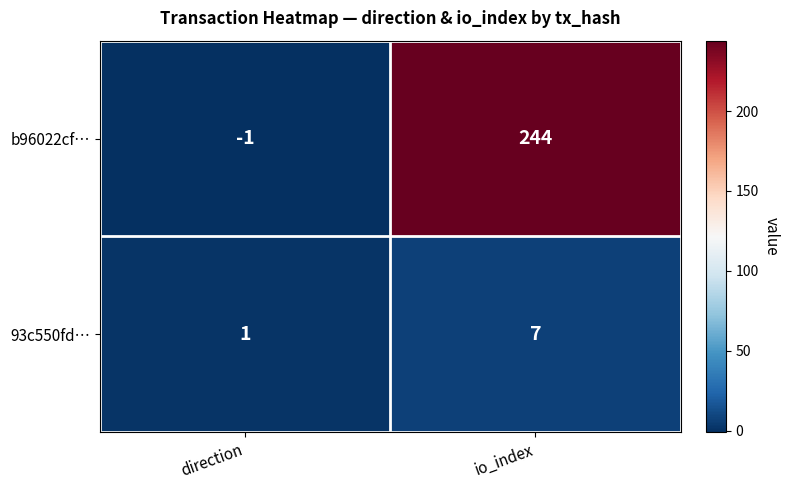

Read the 93c550fd… value at io_index.

7